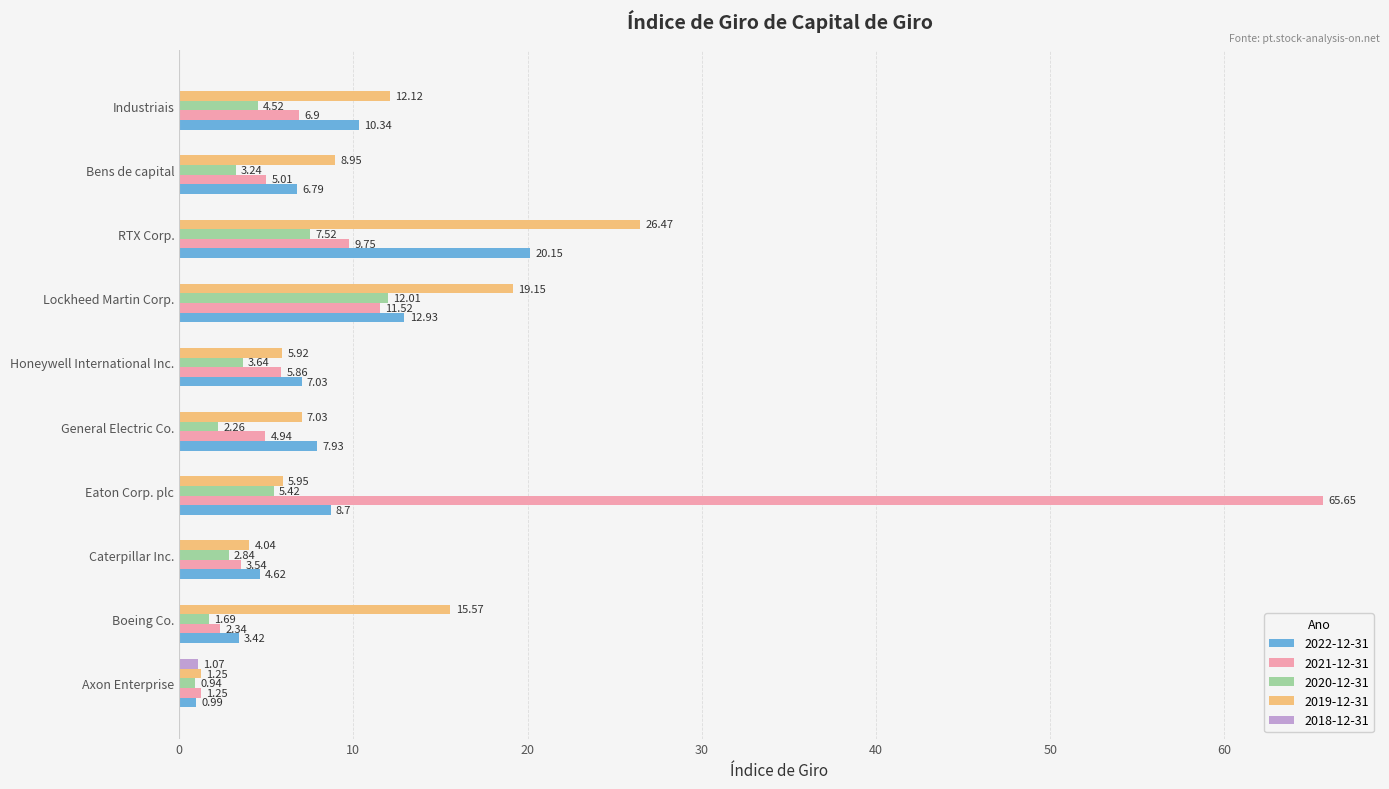

What is the sum of the 2022-12-31 values at General Electric Co. and Industriais?

18.3